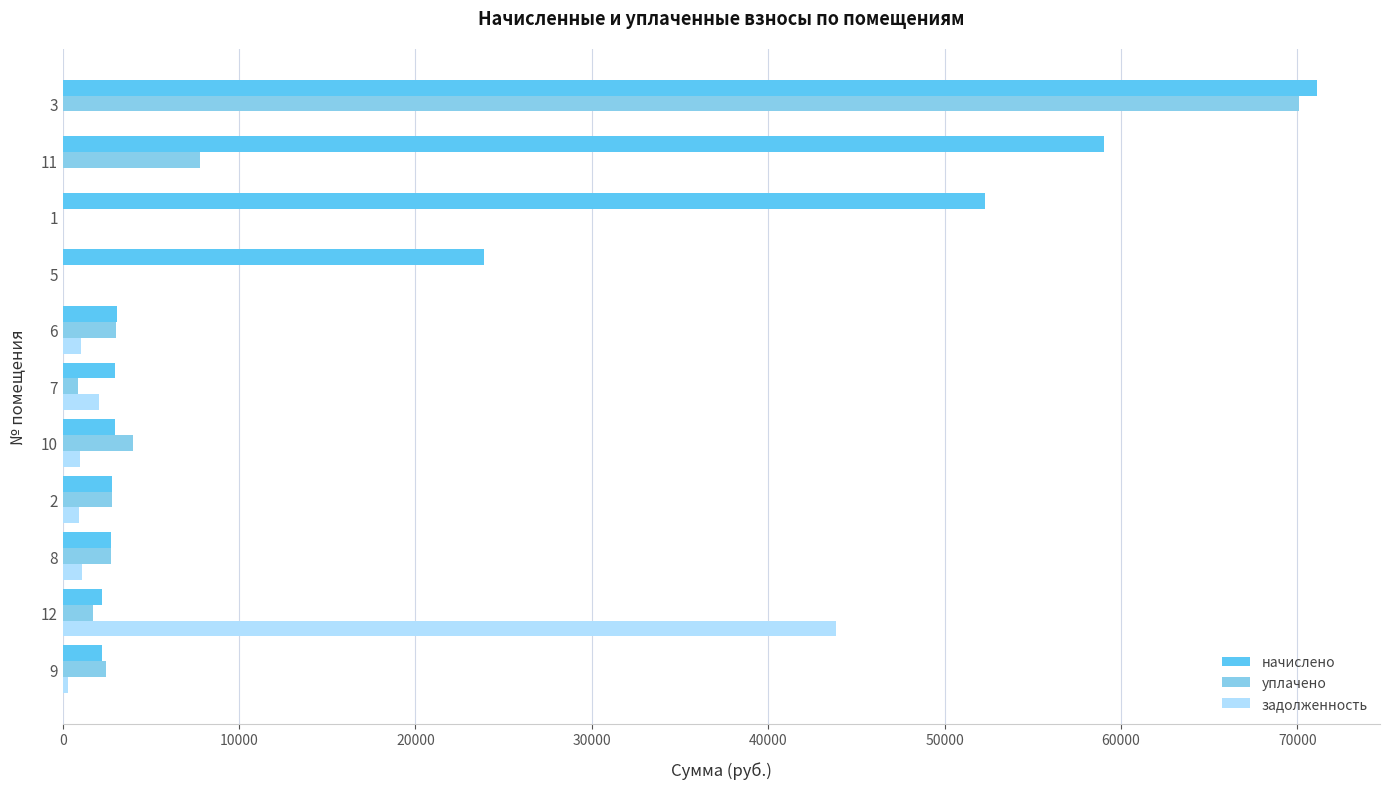

At which category is the sum across all series the highest?

3